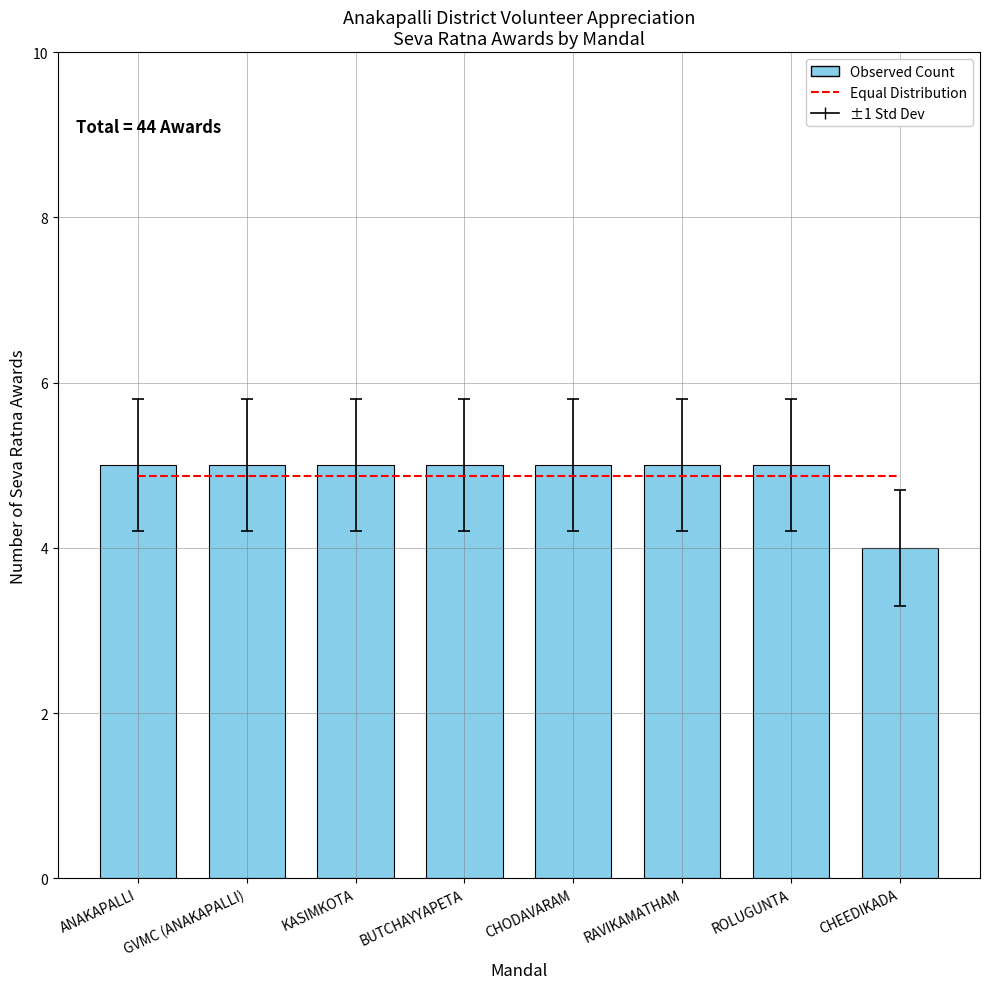

List the labels in order of Observed Count value, smallest first.

CHEEDIKADA, ANAKAPALLI, GVMC (ANAKAPALLI), KASIMKOTA, BUTCHAYYAPETA, CHODAVARAM, RAVIKAMATHAM, ROLUGUNTA